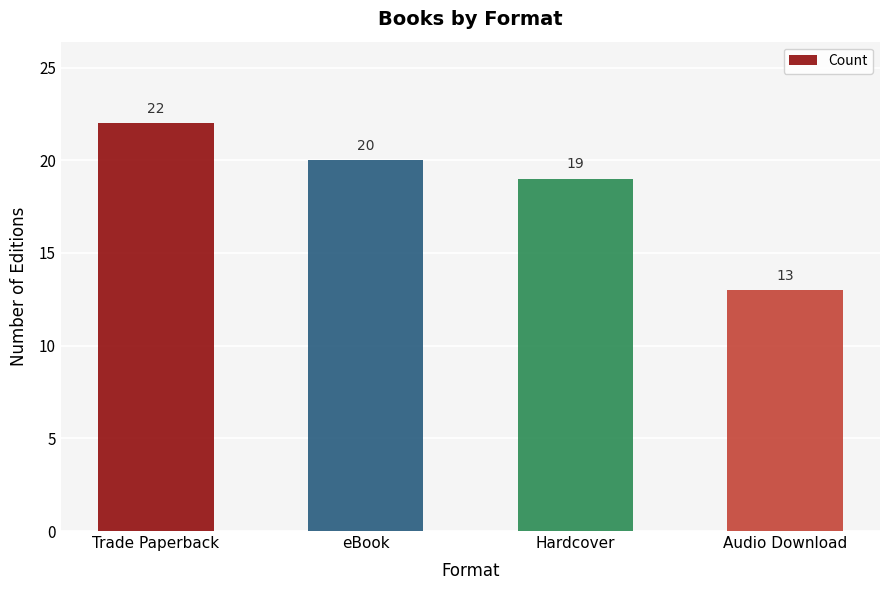

Approximately how many times larger is the value at Trade Paperback compared to Audio Download?

1.7